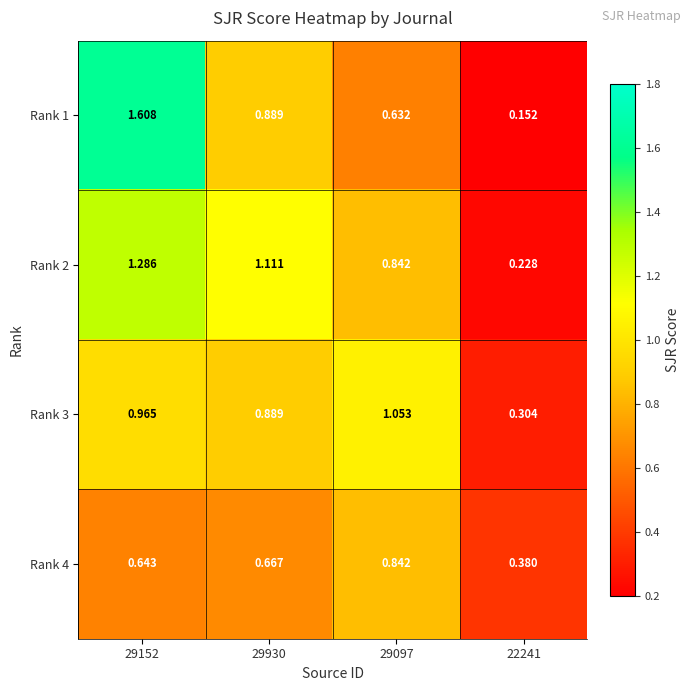

Is the value of Rank 2 at 29152 greater than the value of Rank 3 at 29152?

Yes